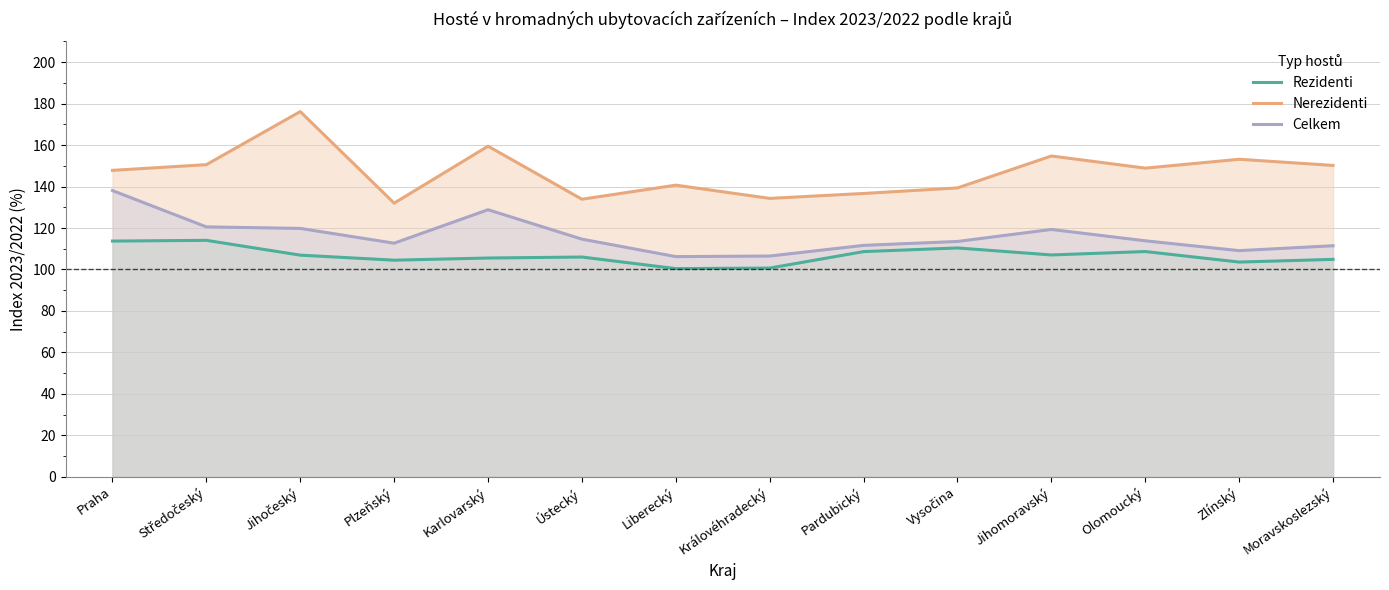

What is the sum of the Rezidenti values at Plzeňský and Zlínský?

208.1